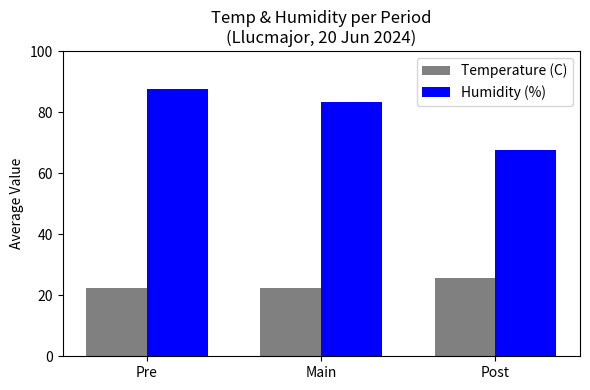

Which series has the largest total across all categories?

Humidity (%)